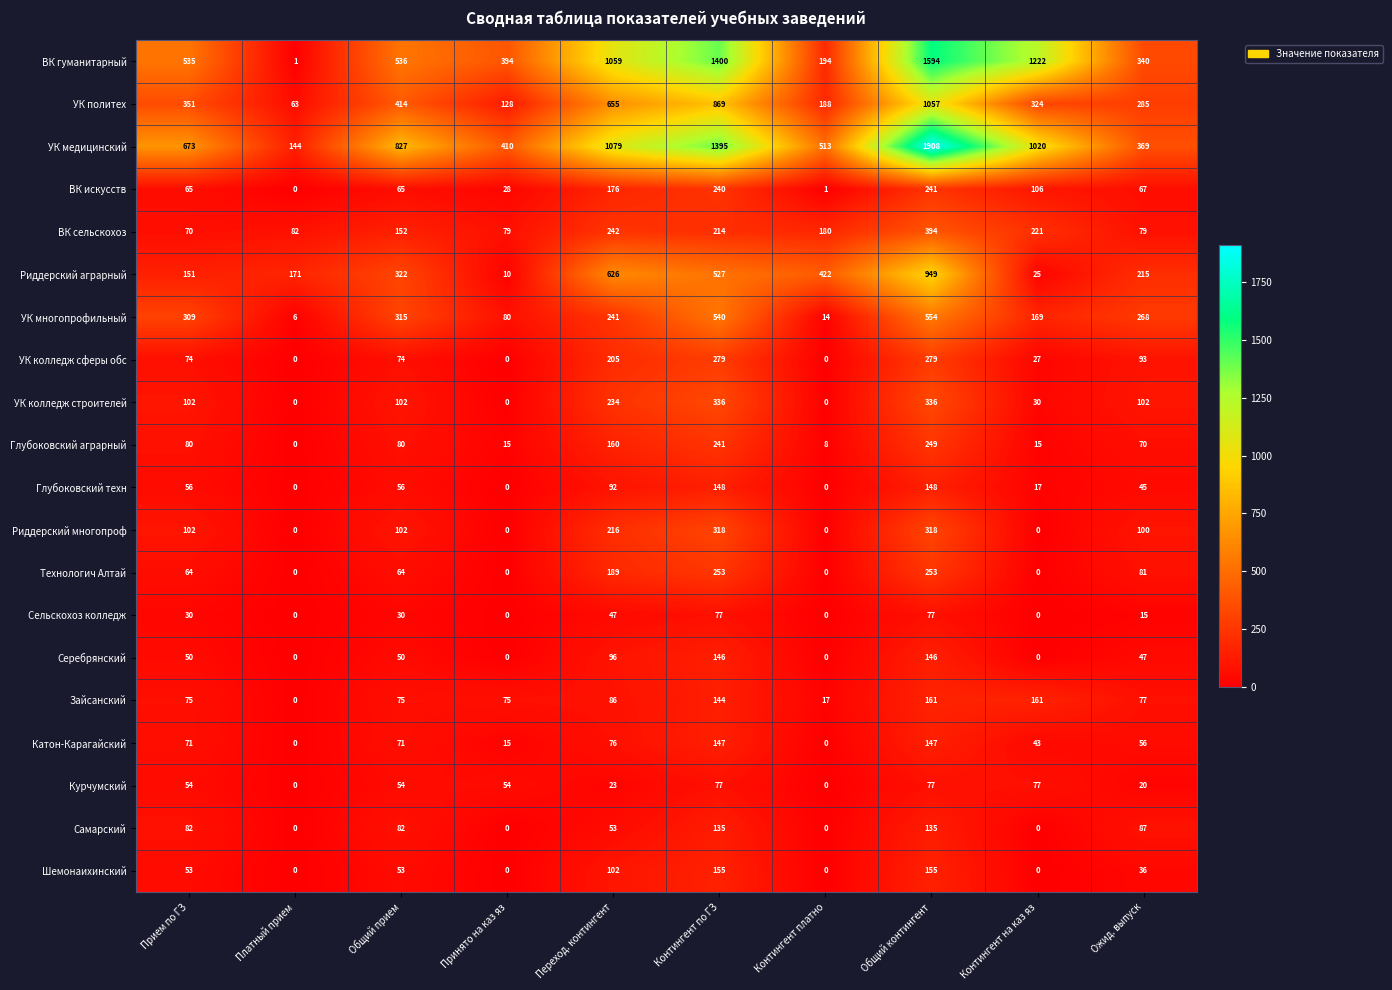

At which label is ВК искусств closest to 120?

Контингент на каз яз